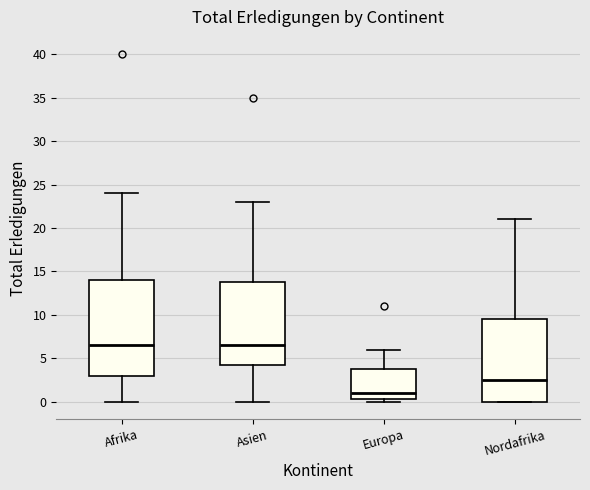

Which box's median line is the lowest?

Europa